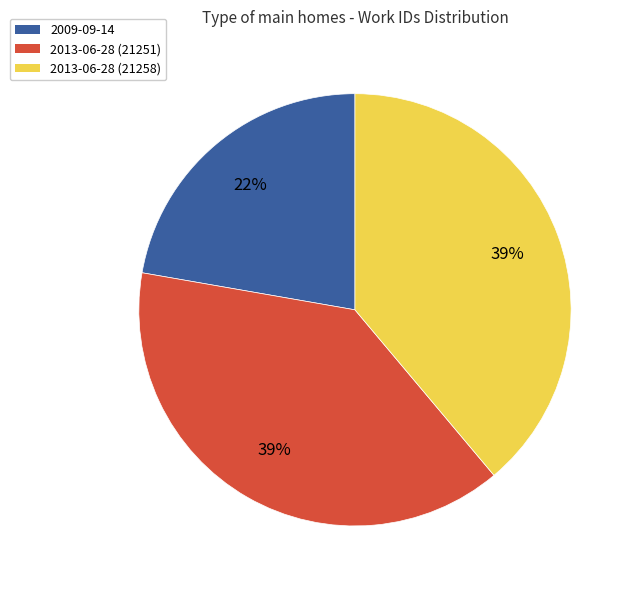

Which category has the smallest portion of the pie?

2009-09-14